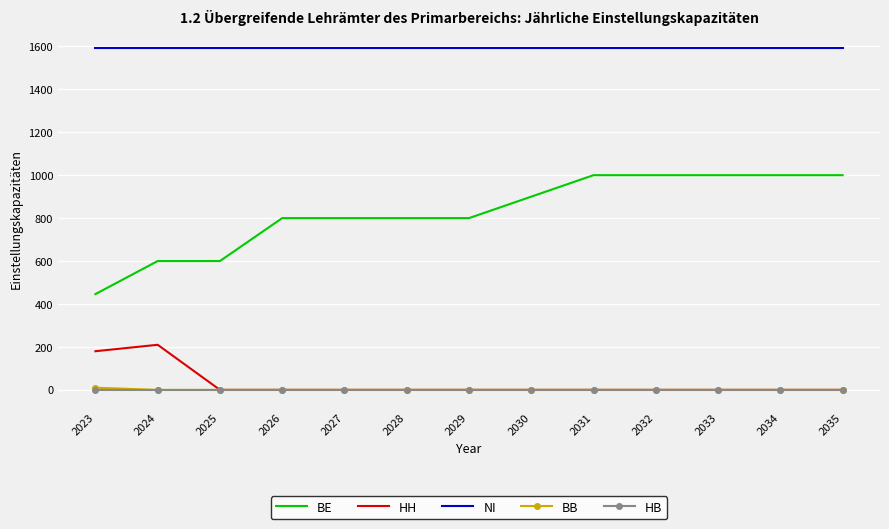

True or false: BE and BB intersect in this chart.

False